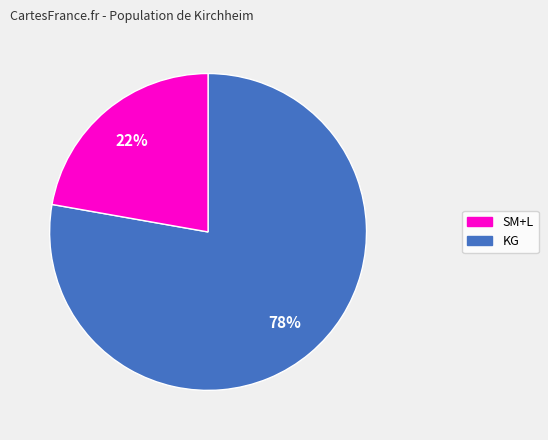

To the nearest percent, what is the average slice percentage?

50%